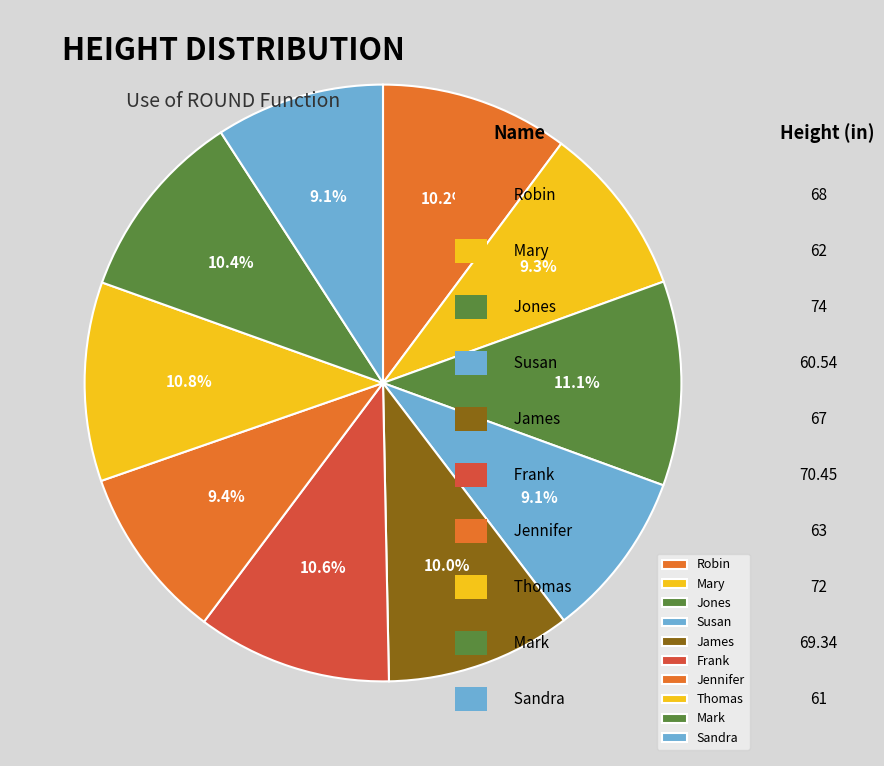

To the nearest percent, what portion does Frank represent?

11%